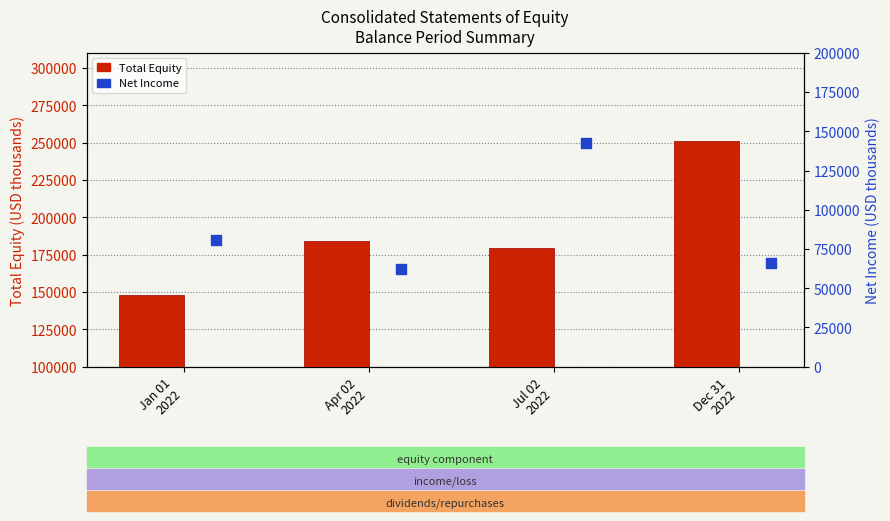

At which category is the sum across all series the highest?

Jul 02
2022